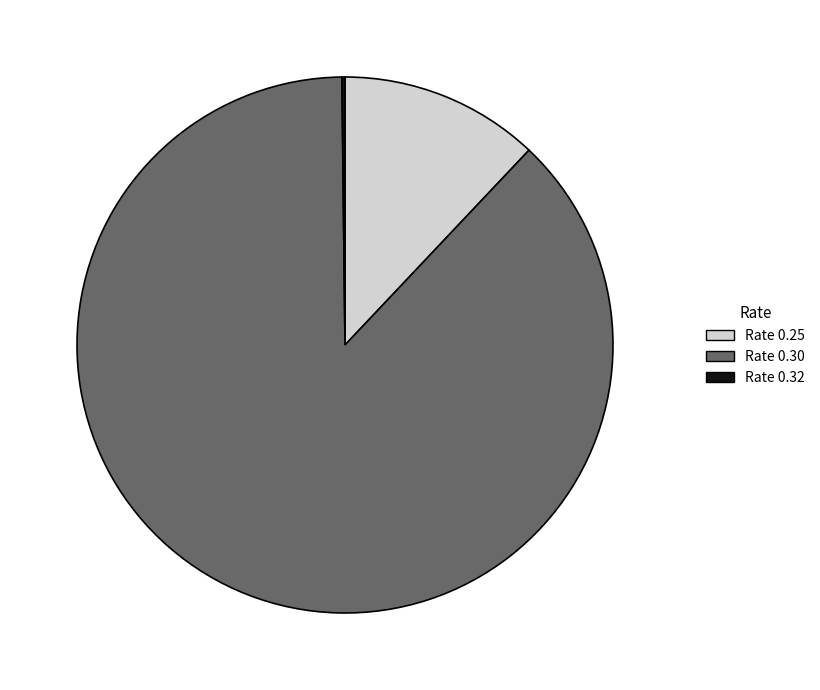

Between Rate 0.25 and Rate 0.30, which is larger?

Rate 0.30